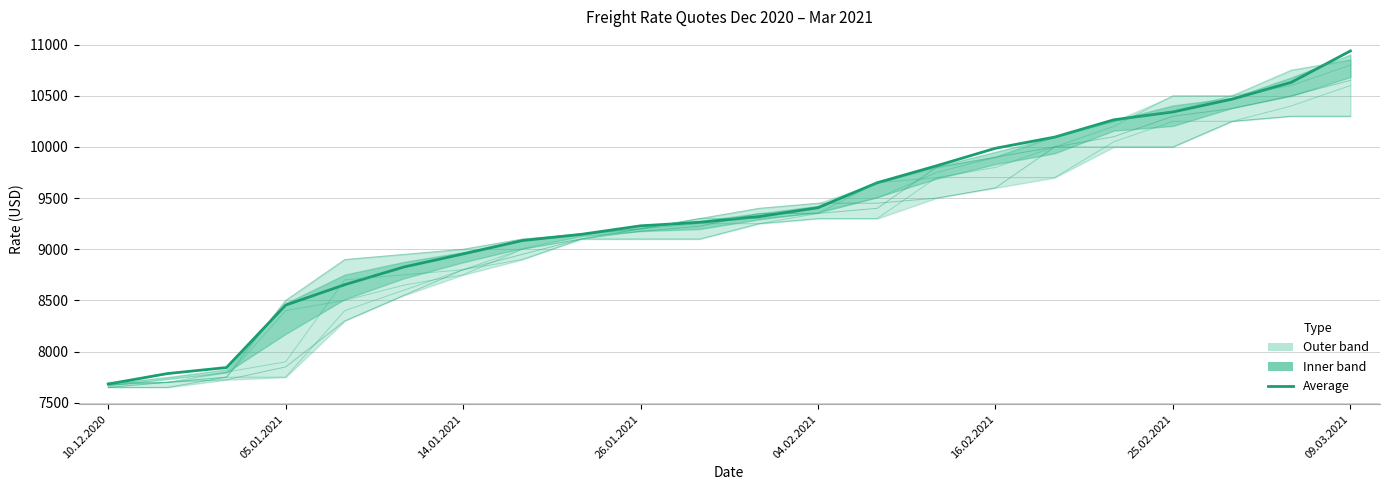

True or false: Navis has a value of 12808 at 26.01.2021.

False